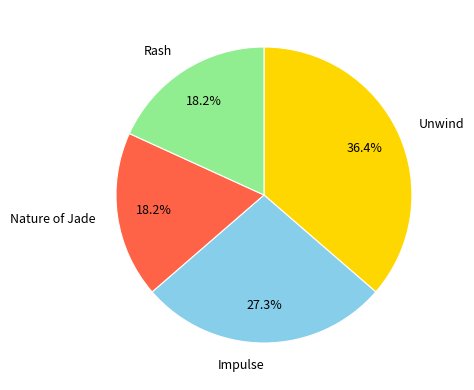

Between Rash and Unwind, which is larger?

Unwind